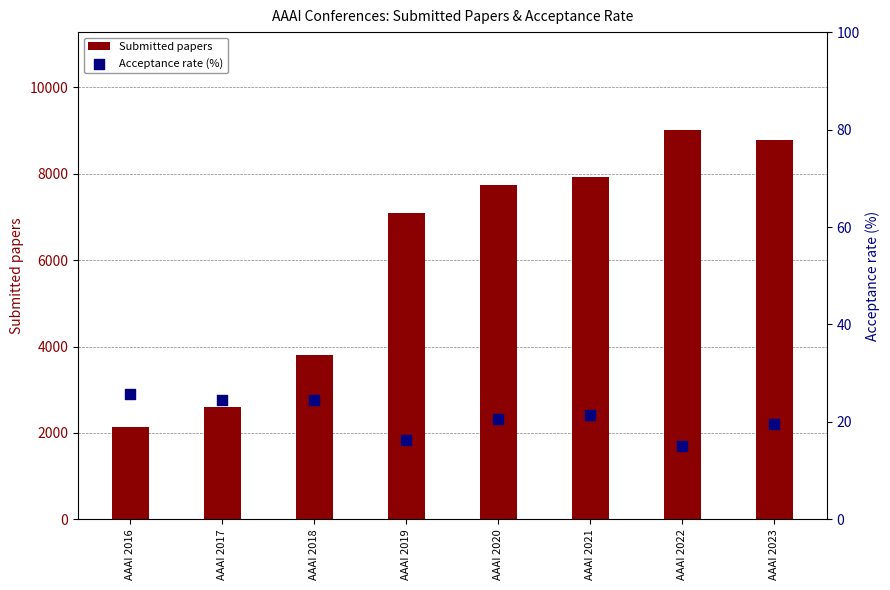

At which category is the sum across all series the highest?

AAAI 2022